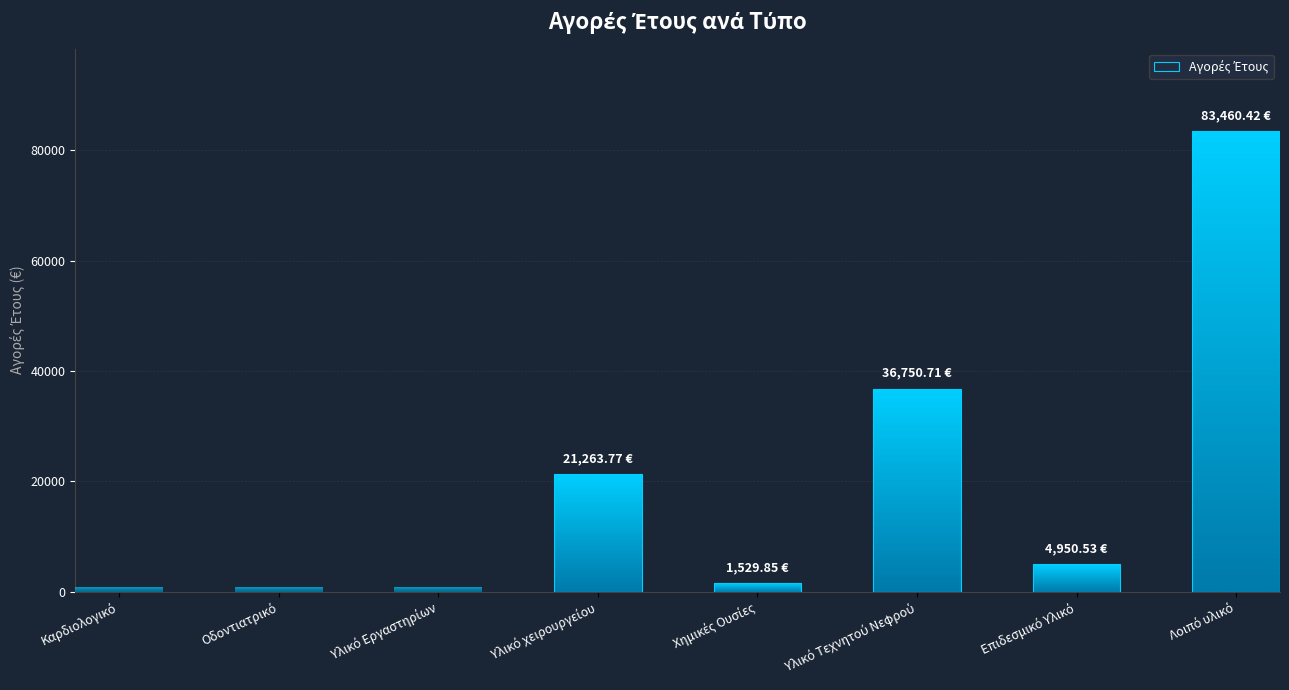

How many data points does each series have?

8